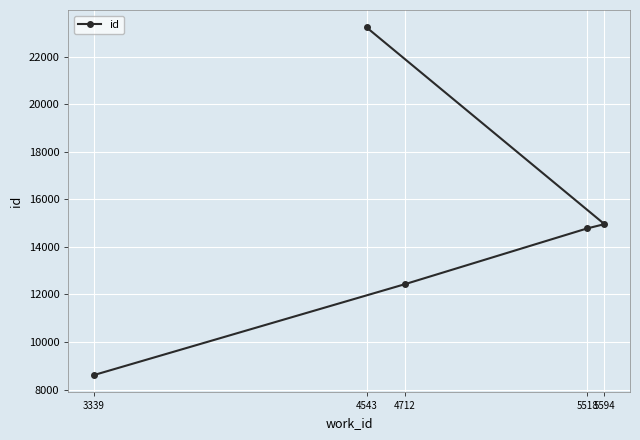

Does the chart display data point markers on the line(s)?

Yes